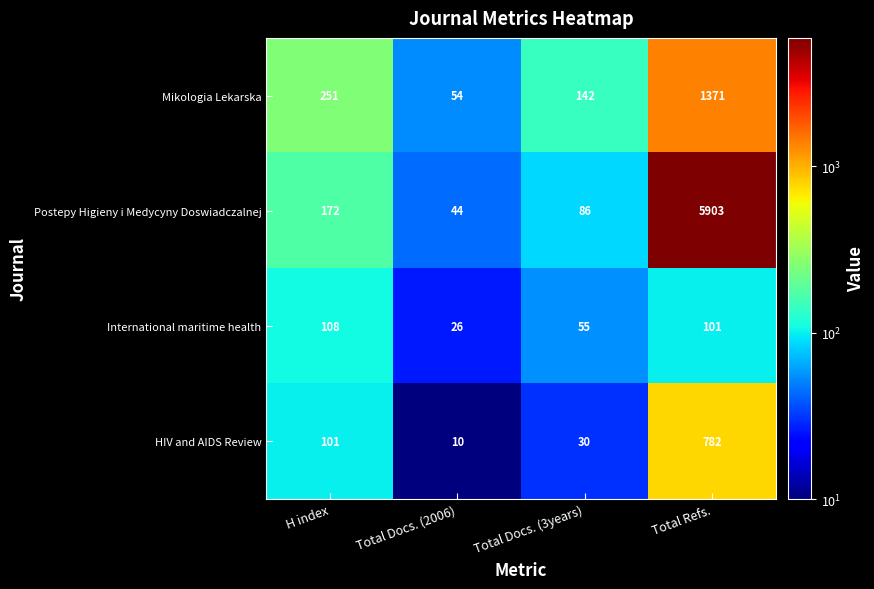

Count the number of data series in this chart.

4